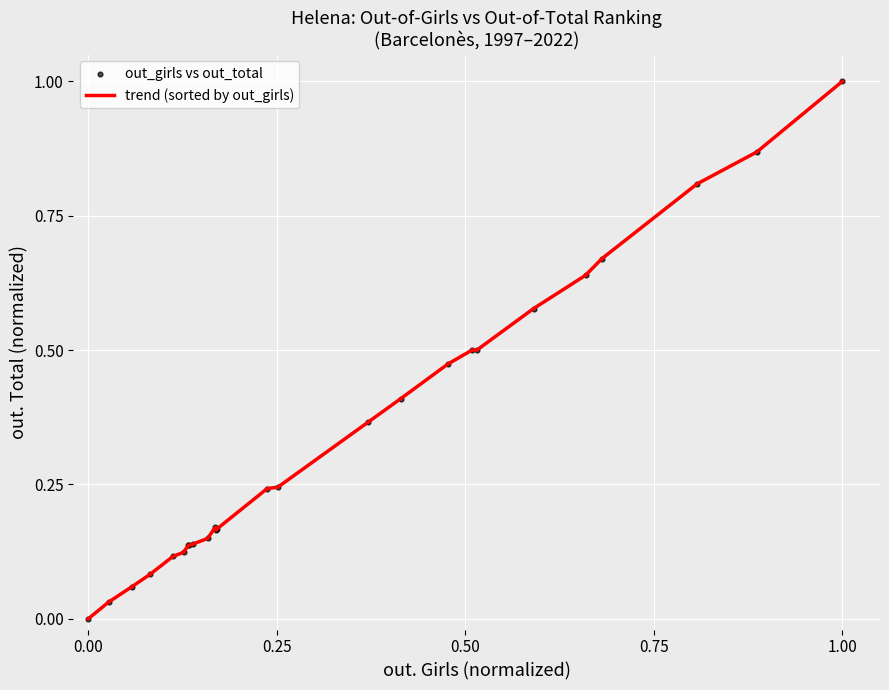

What is the difference between the maximum and minimum values?

1.0